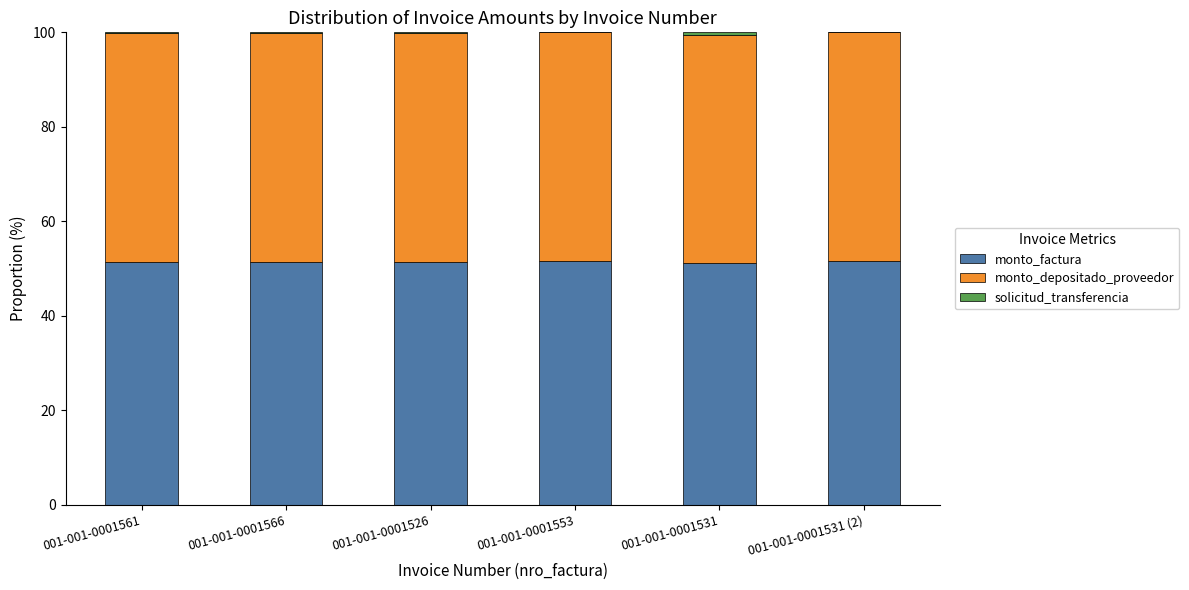

What is the maximum value for monto_factura?

51.5